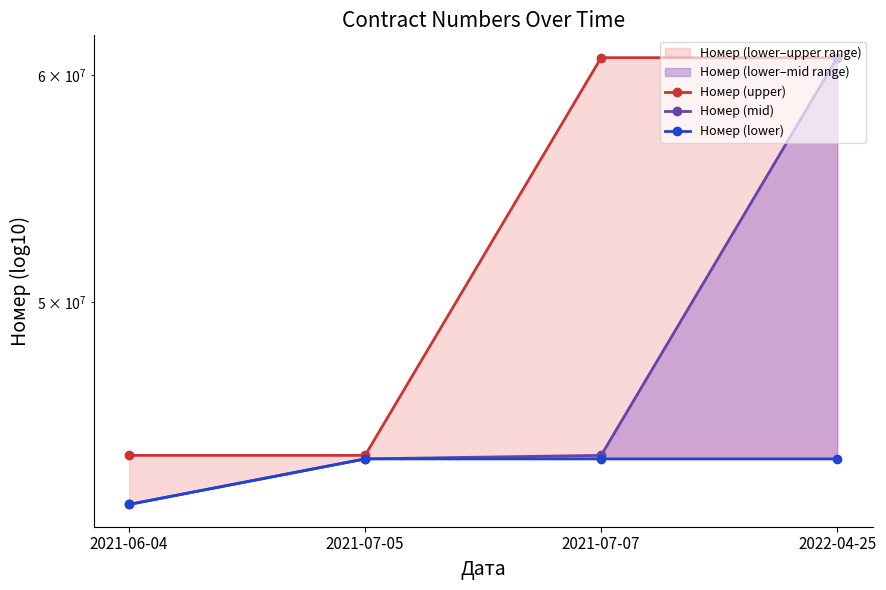

Which has a higher value, 2021-06-04 or 2021-07-05?

2021-06-04